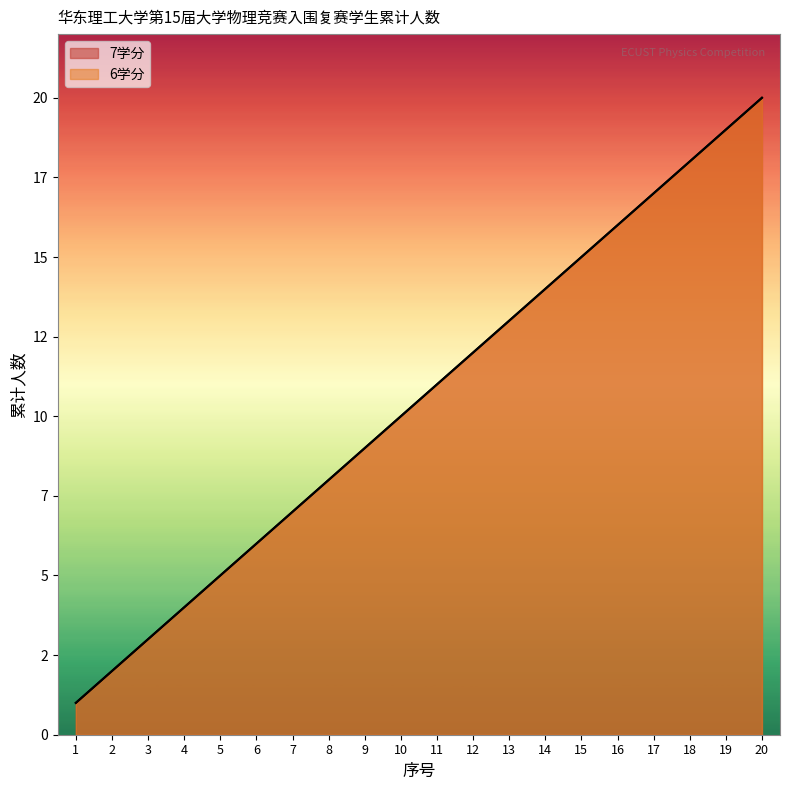

List the series in order of their peak value, highest first.

7学分人数, 6学分人数